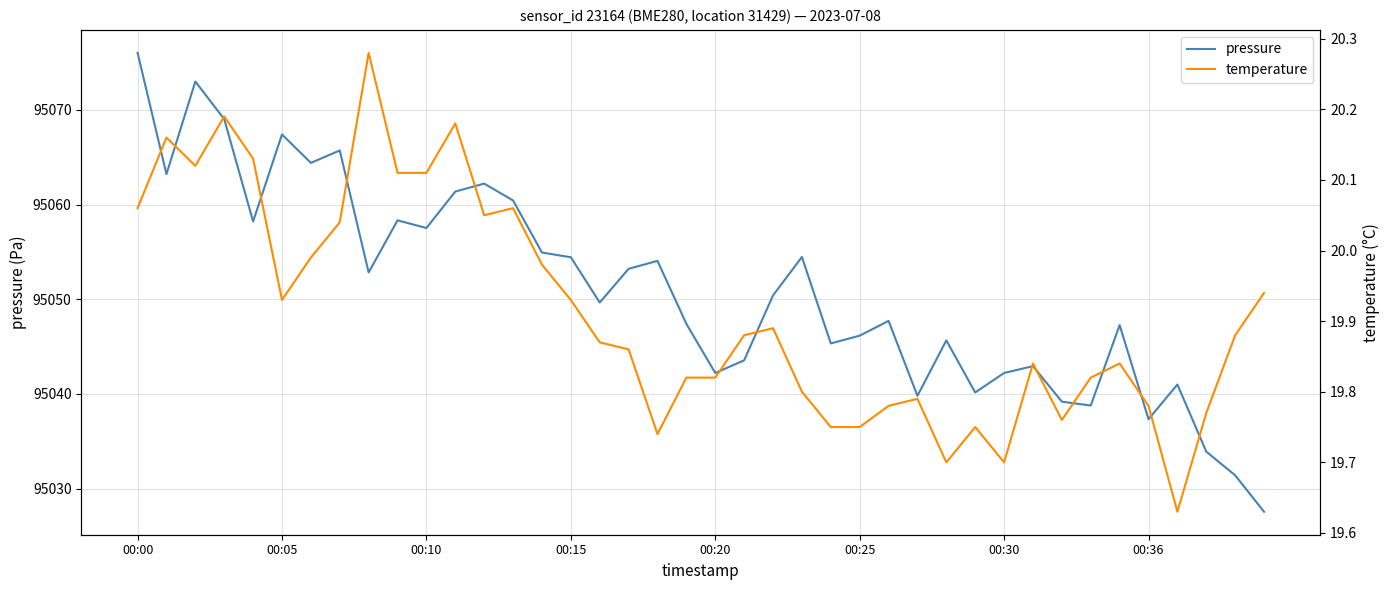

At which category does the chart reach its minimum across all series?

36